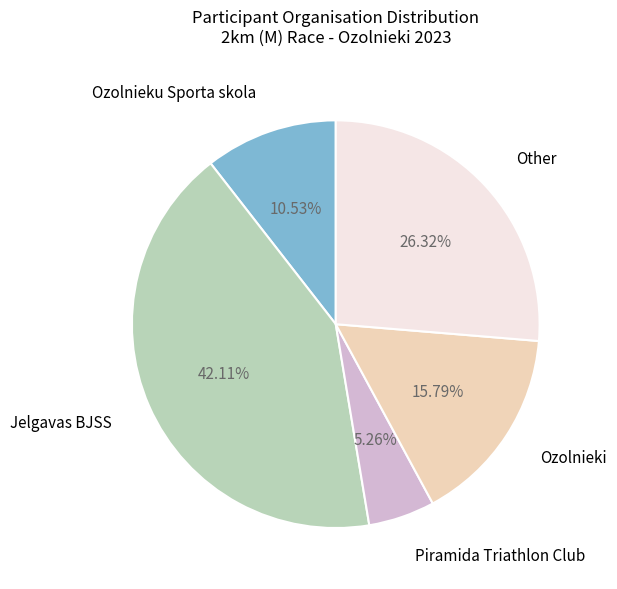

What percentage is the Jelgavas BJSS slice, to the nearest percent?

42%